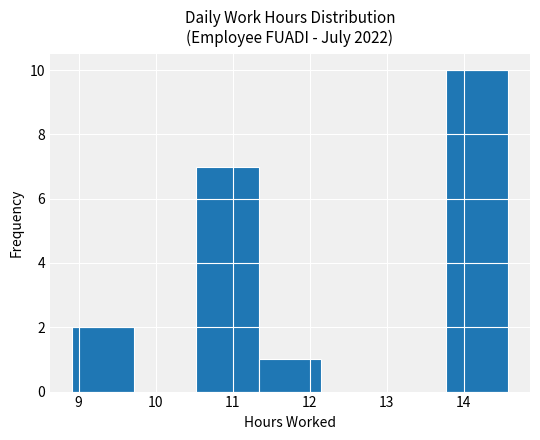

How tall is the bar that spans 11.34 to 12.15 on the x-axis? Neither the bar edges nor the heights are printed on the chart, so give them approximately, as read against the axes.

1